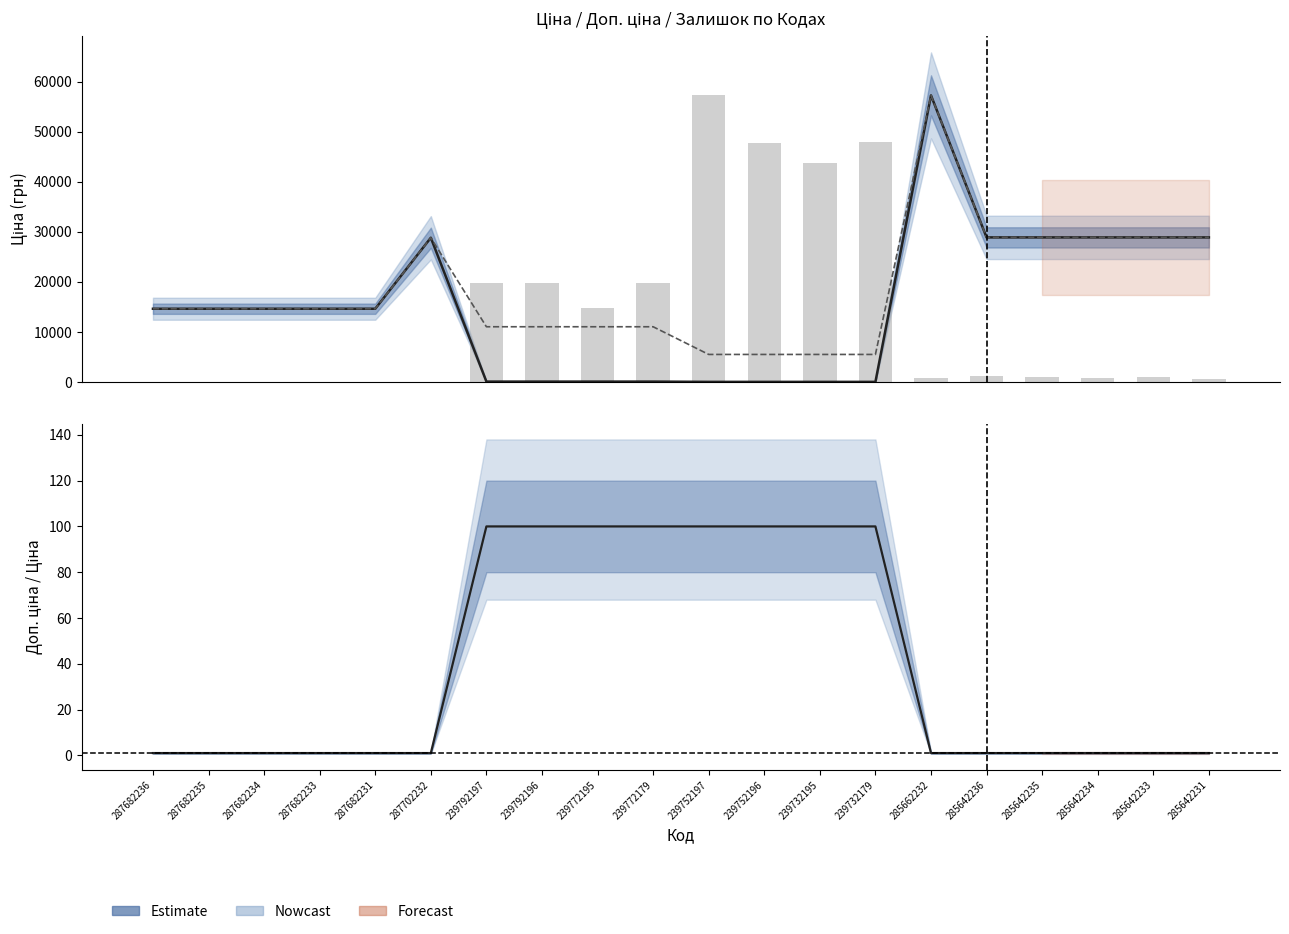

What is the difference between the maximum and minimum values in the Доп. ціна series?

51707.5